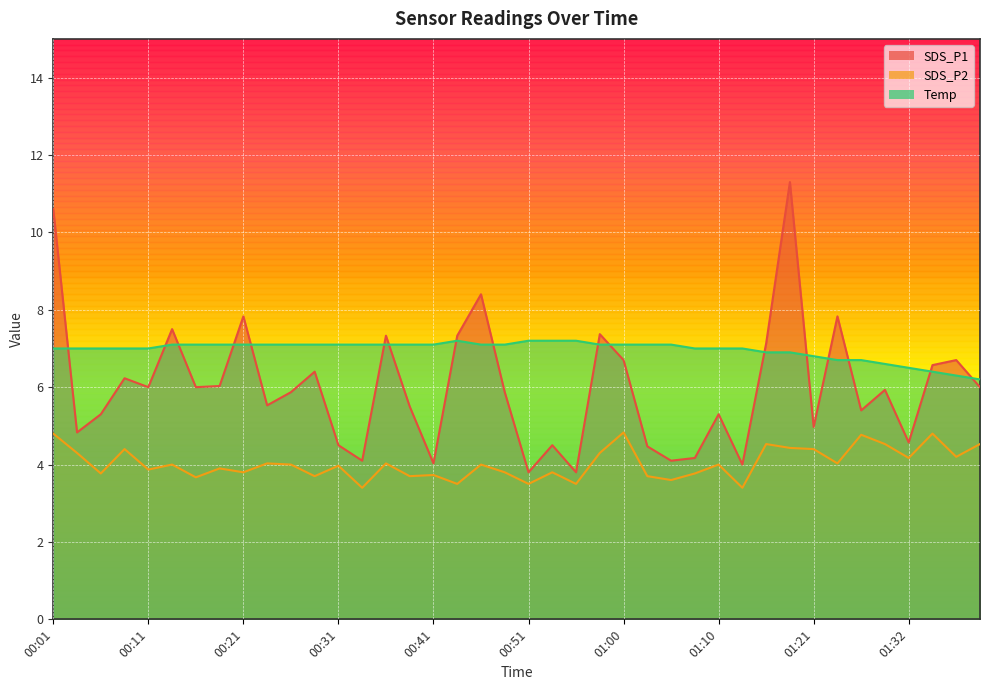

Which series has the largest range (max minus min)?

SDS_P1